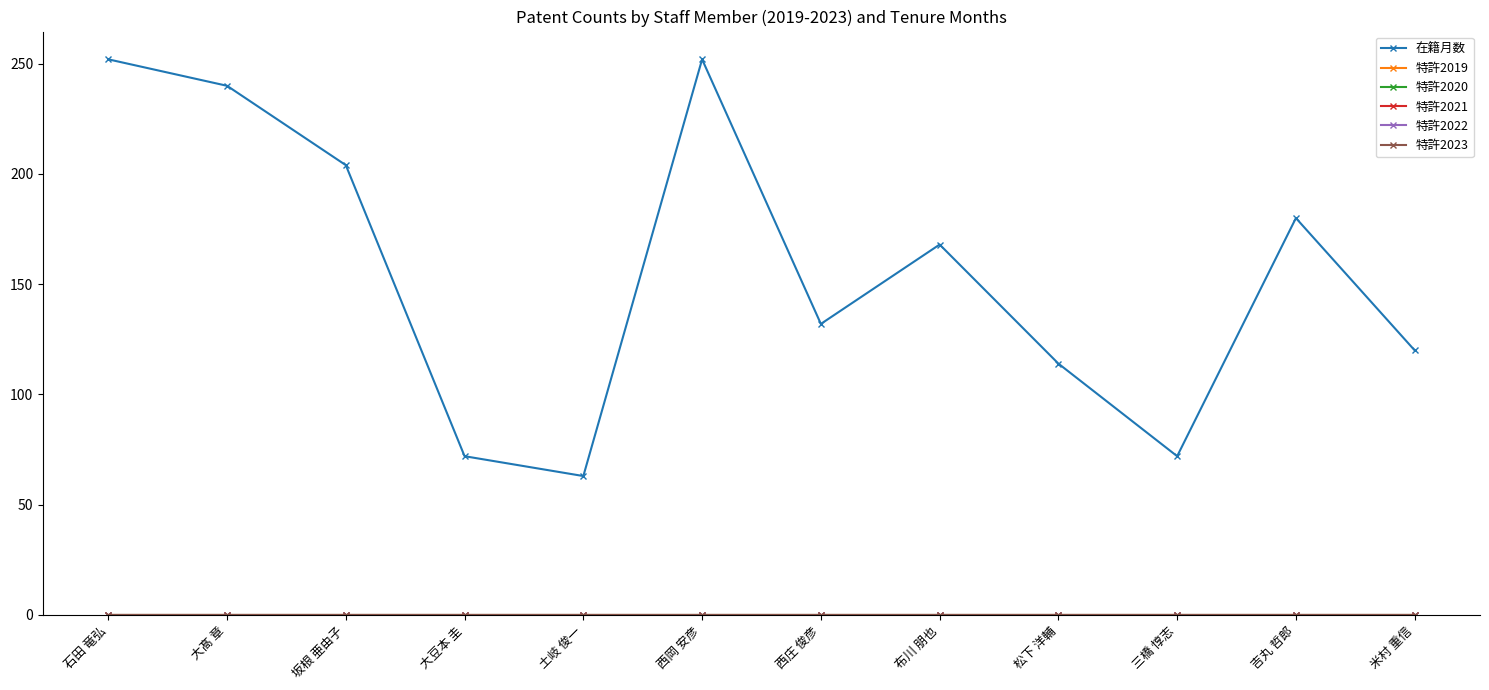

The 在籍月数 series shows 186 at 西庄 俊彦. True or false?

False